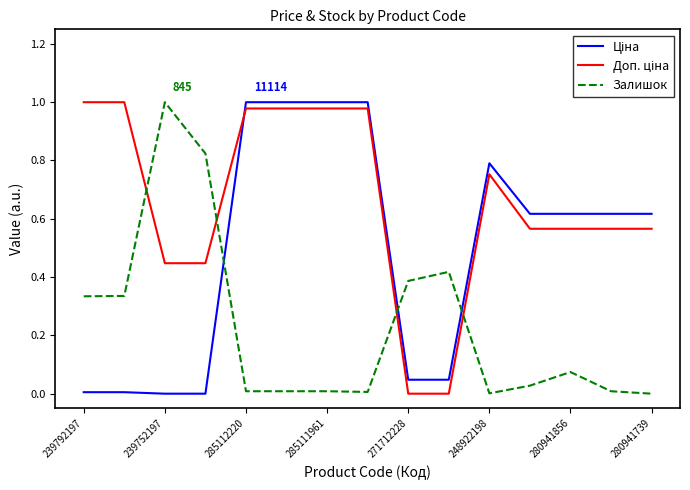

Does the chart display data point markers on the line(s)?

No